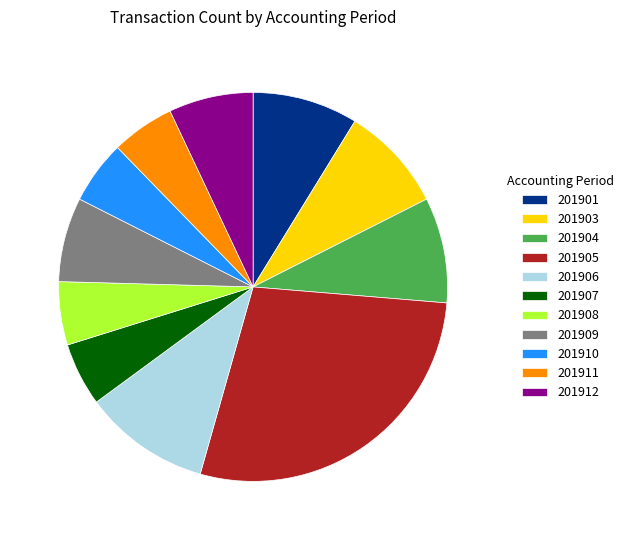

Do 201907 and 201905 together represent more than half of the pie?

No